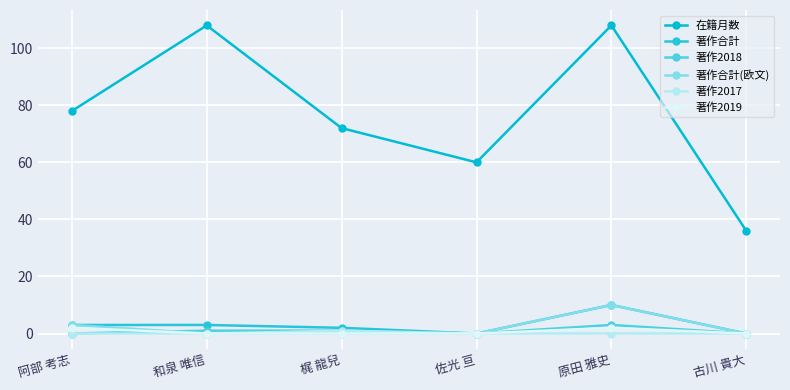

How many series are shown in this chart?

6